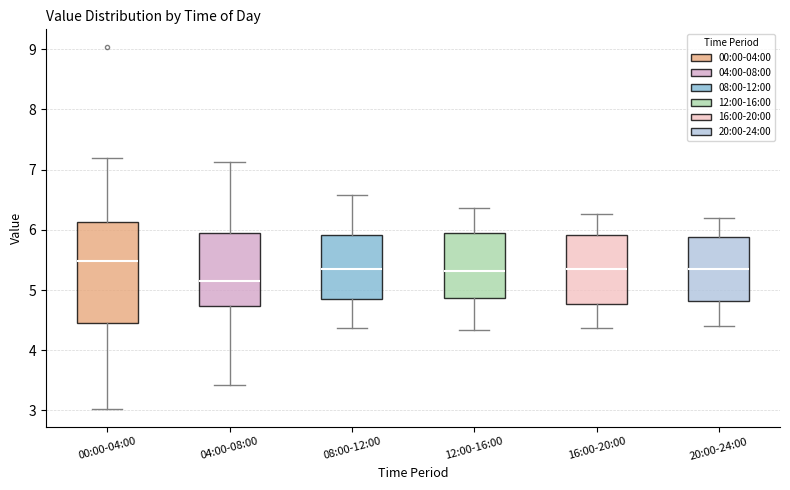

Reading left to right, read every box against the y-axis: the position of its median line, the range the box covers, and the ends of its whiskers. The values are not printed on the chart, so give them approximately, as read against the axis.

00:00-04:00: median 5.5, box 4.5 to 6.1, whiskers 3.0 to 7.2
04:00-08:00: median 5.2, box 4.7 to 6.0, whiskers 3.4 to 7.1
08:00-12:00: median 5.4, box 4.8 to 5.9, whiskers 4.4 to 6.6
12:00-16:00: median 5.3, box 4.9 to 6.0, whiskers 4.3 to 6.4
16:00-20:00: median 5.4, box 4.8 to 5.9, whiskers 4.4 to 6.3
20:00-24:00: median 5.4, box 4.8 to 5.9, whiskers 4.4 to 6.2